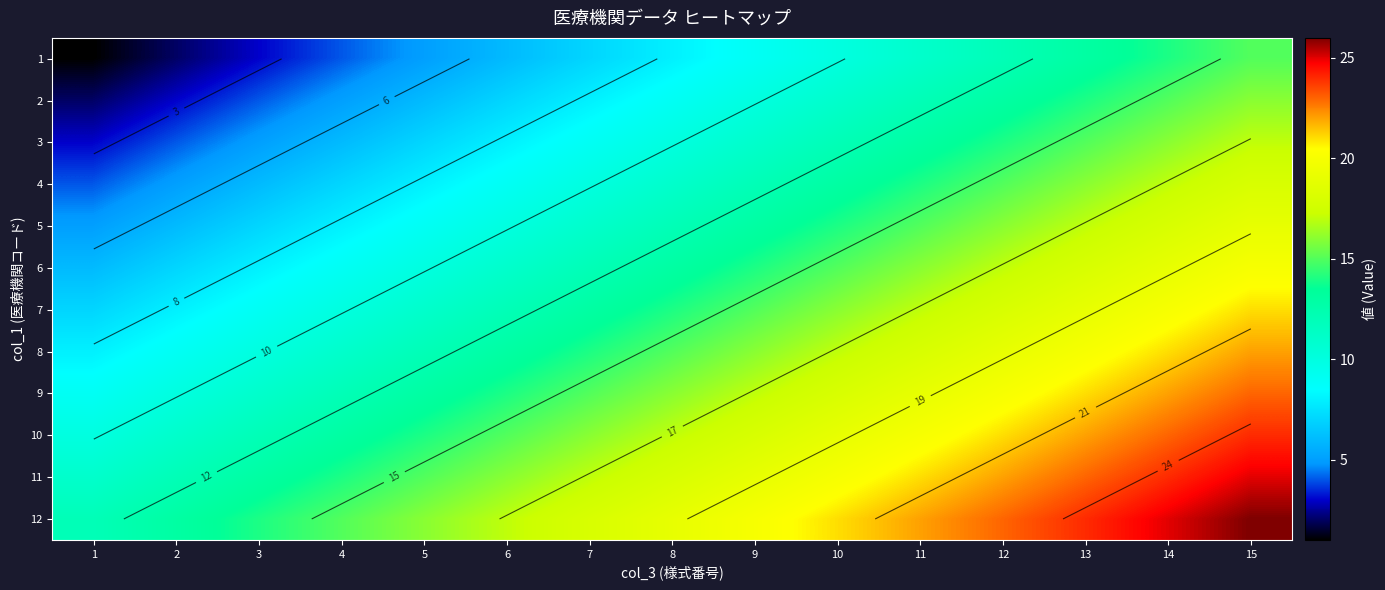

What value does the 11 series have at 14, to the nearest 5?

25